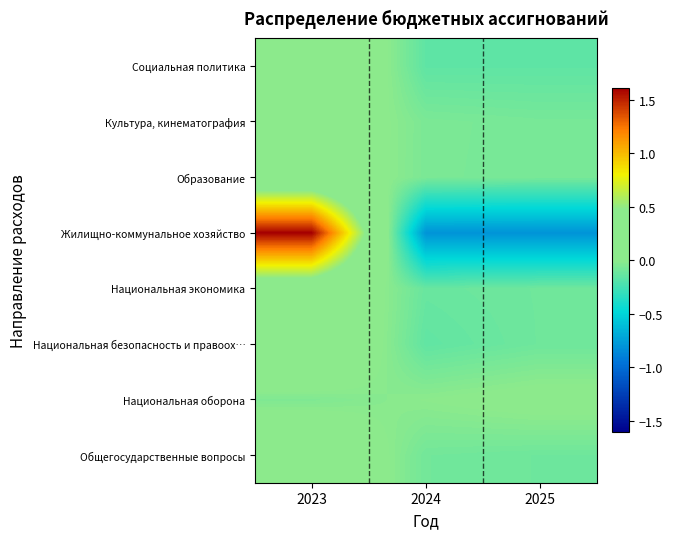

Reading right to left, extract all data points from this chart.

Общегосударственные вопросы: 2025=-0.1	2024=-0.1	2023=0.2
Национальная оборона: 2025=0.0	2024=0.0	2023=-0.0
Национальная безопасность и правоох…: 2025=-0.1	2024=-0.1	2023=0.2
Национальная экономика: 2025=-0.1	2024=-0.1	2023=0.2
Жилищно-коммунальное хозяйство: 2025=-0.8	2024=-0.8	2023=1.6
Образование: 2025=-0.1	2024=-0.1	2023=0.1
Культура, кинематография: 2025=-0.1	2024=-0.1	2023=0.1
Социальная политика: 2025=-0.2	2024=-0.2	2023=0.3